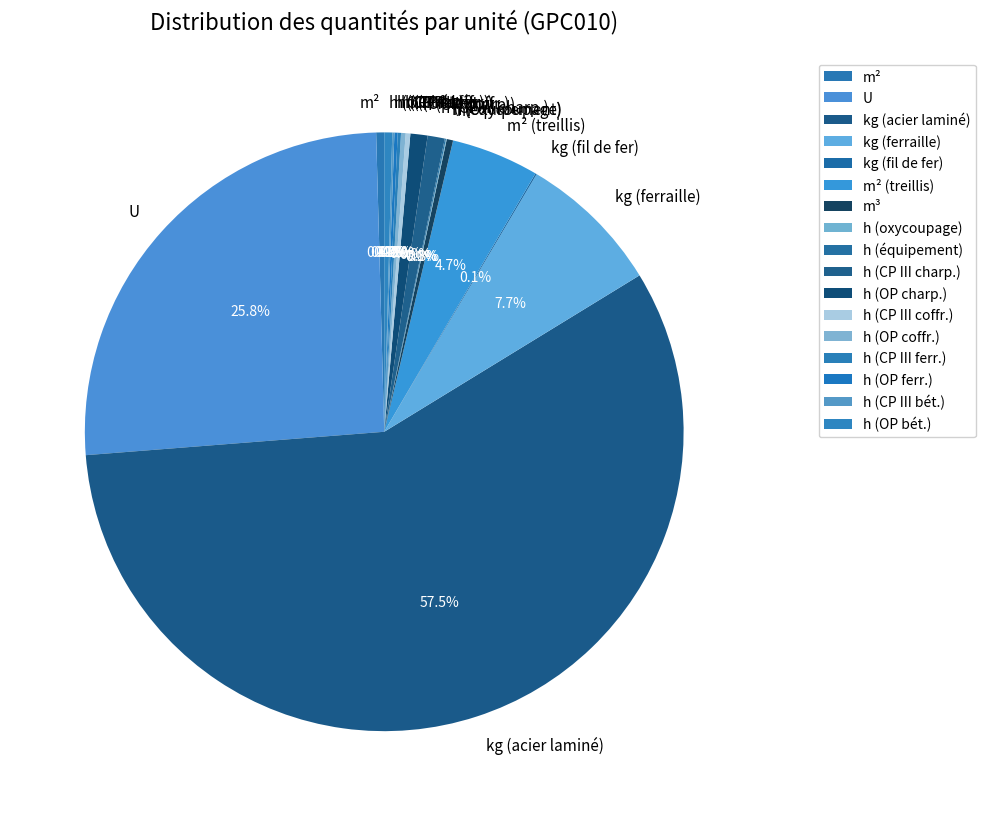

Which slice is the largest?

kg (acier laminé)